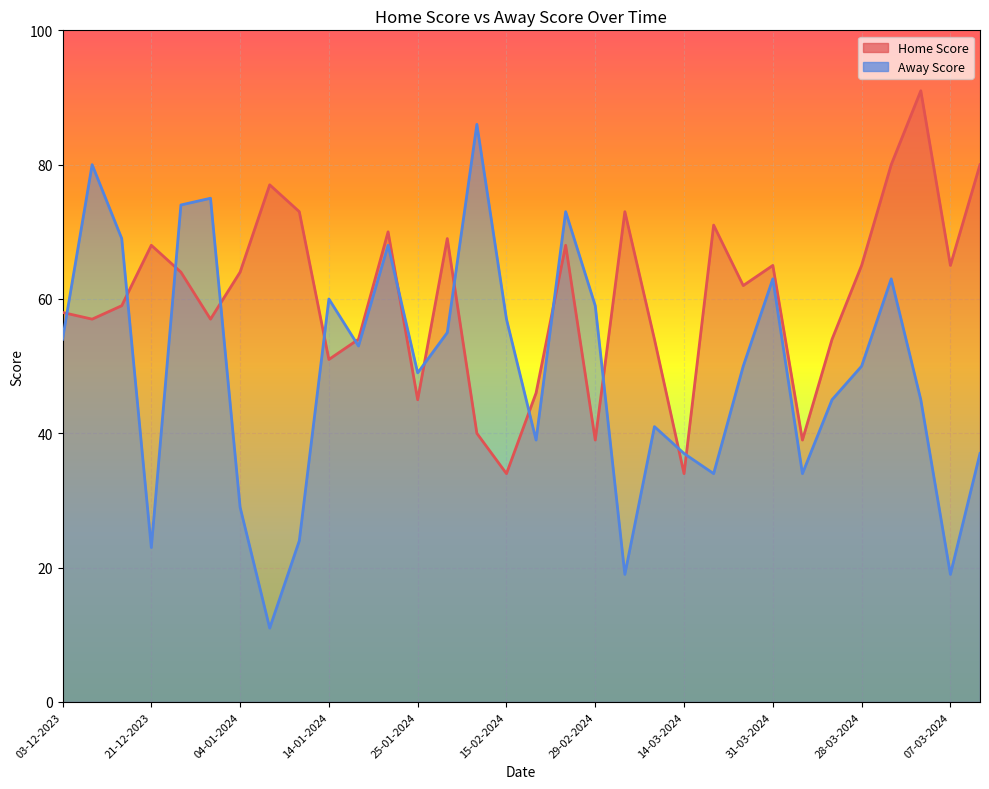

What is the difference between the second highest and second lowest values in the Home Score series?

46